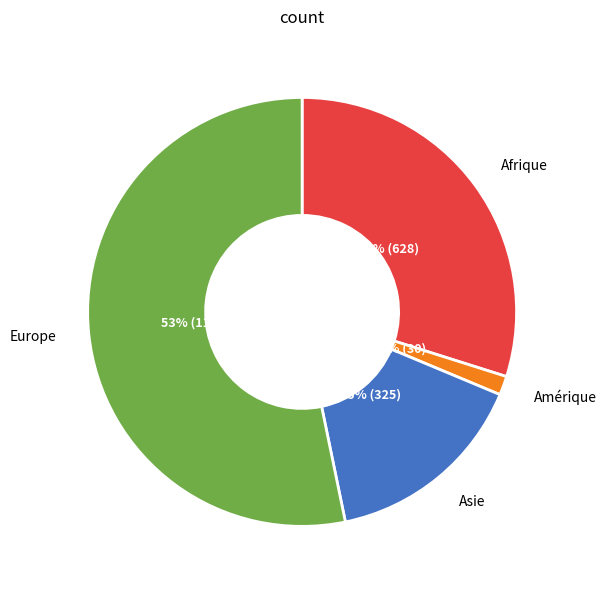

Is there a majority slice in this chart?

Yes